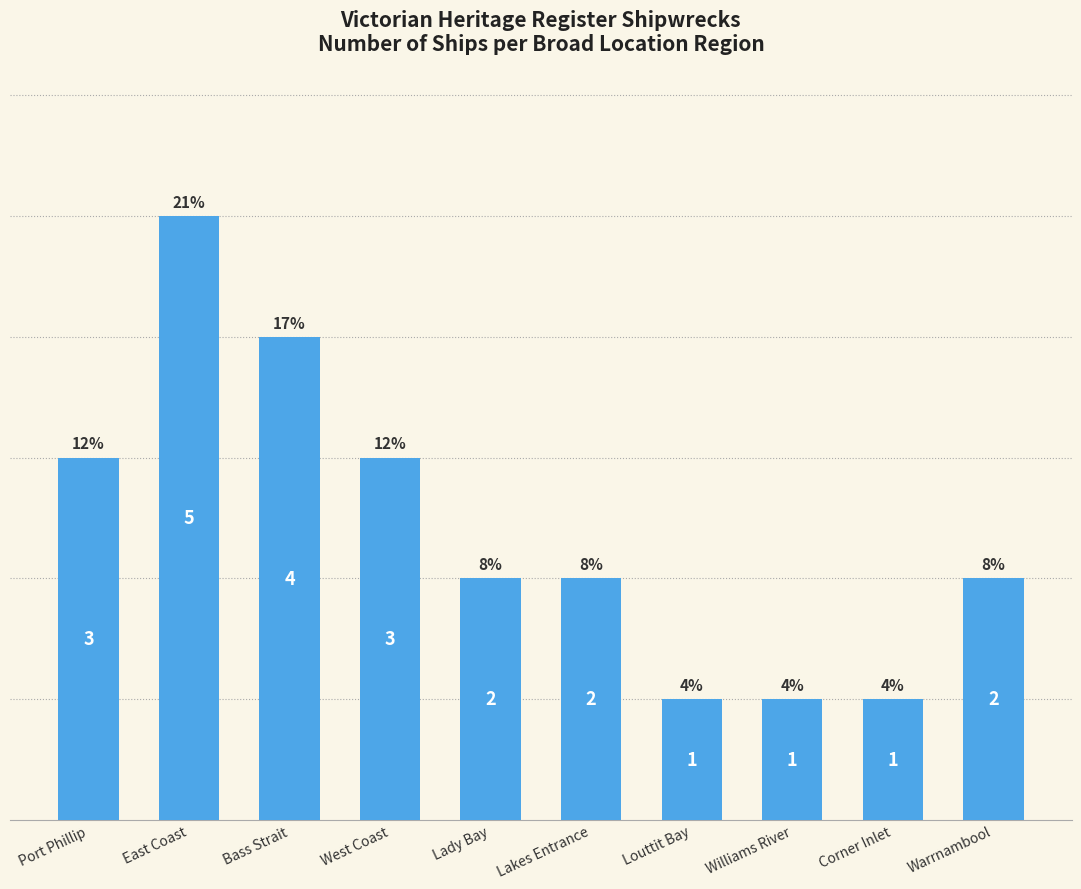

Is it true that the value at Warrnambool is 2?

True